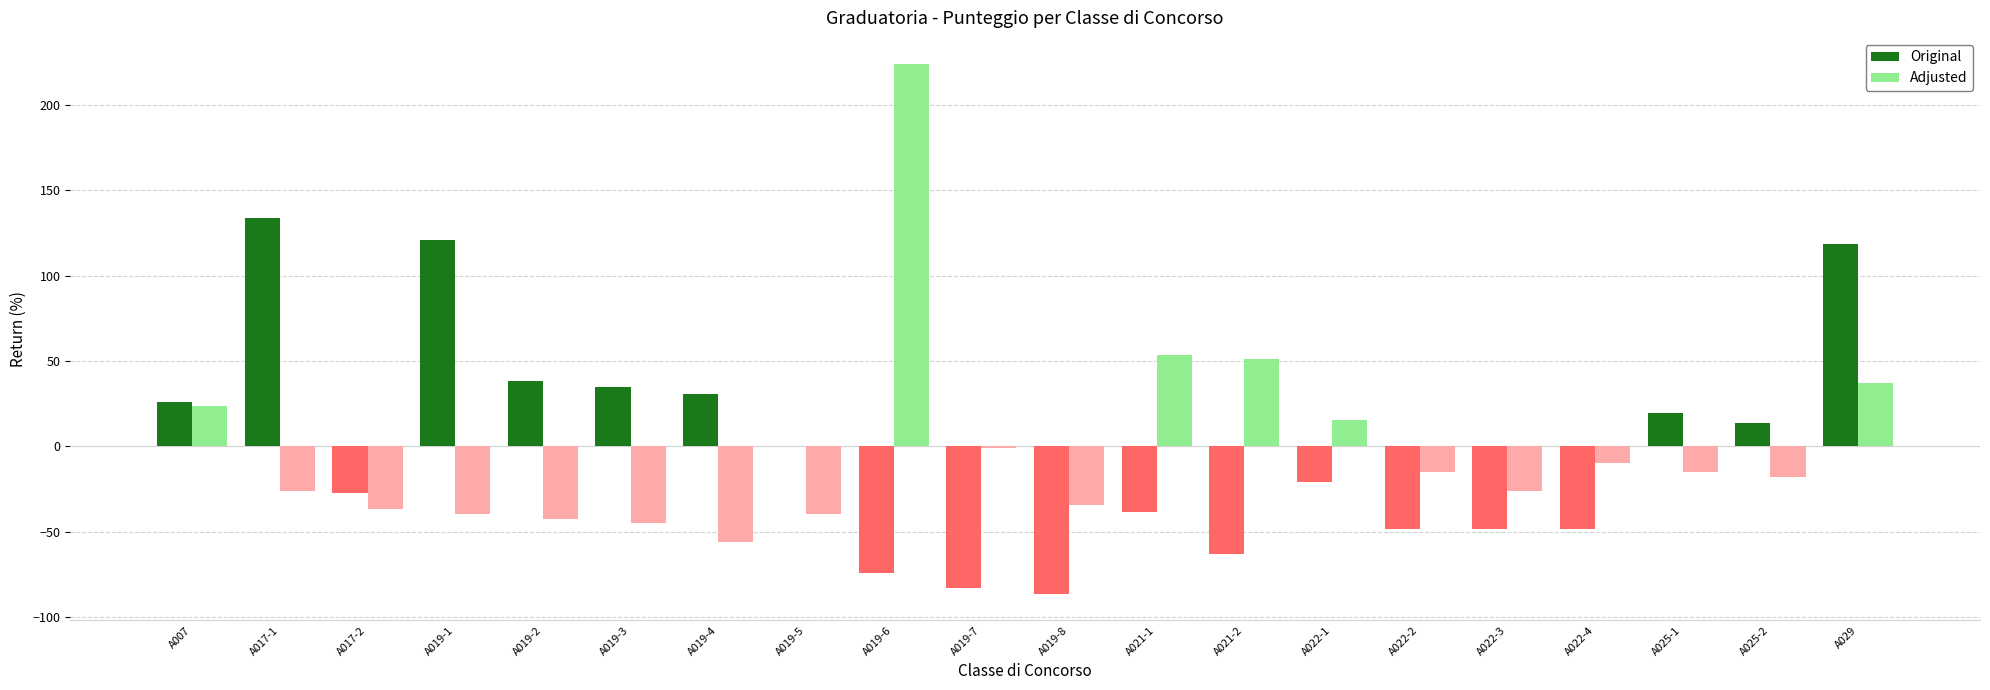

Read the Adjusted value at A025-1.

-15.0